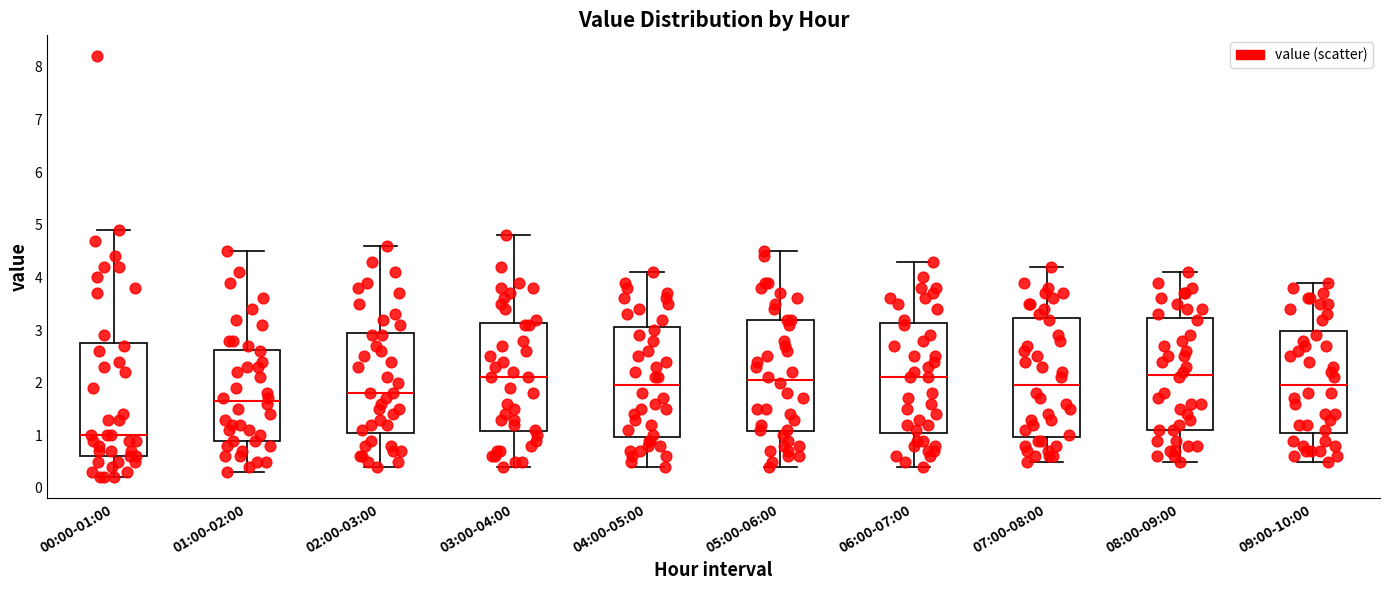

Where does the lower whisker of the box for 04:00-05:00 end on the y-axis? The values are not printed on the chart, so give them approximately, as read against the axis.

0.4